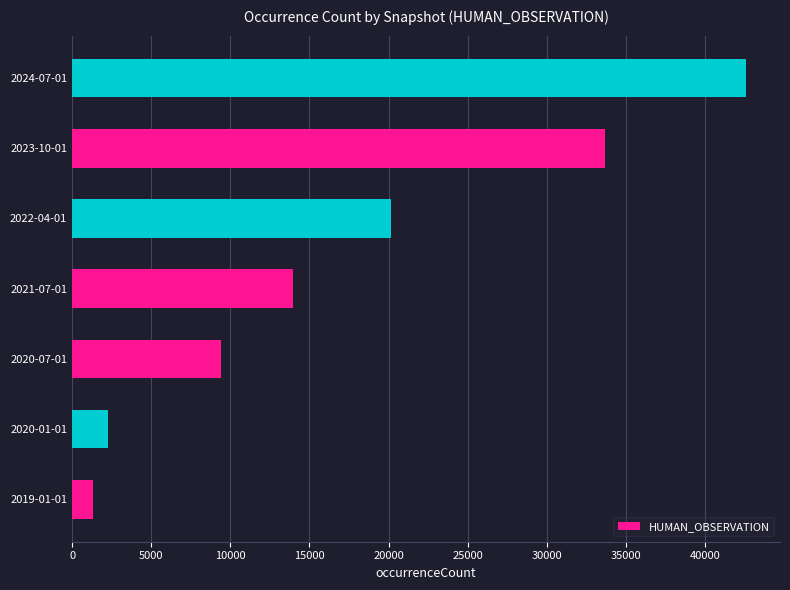

List the labels in order of value, largest first.

2024-07-01, 2023-10-01, 2022-04-01, 2021-07-01, 2020-07-01, 2020-01-01, 2019-01-01